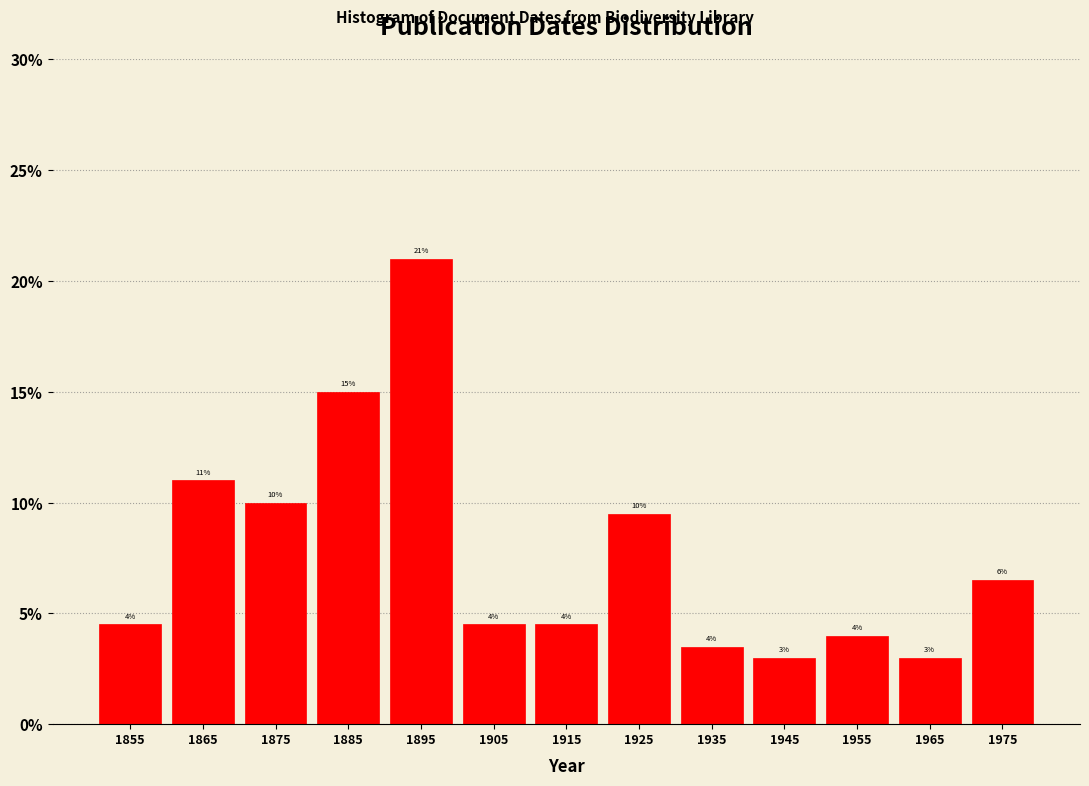

Which range on the x-axis has the tallest bar?

1890 to 1900